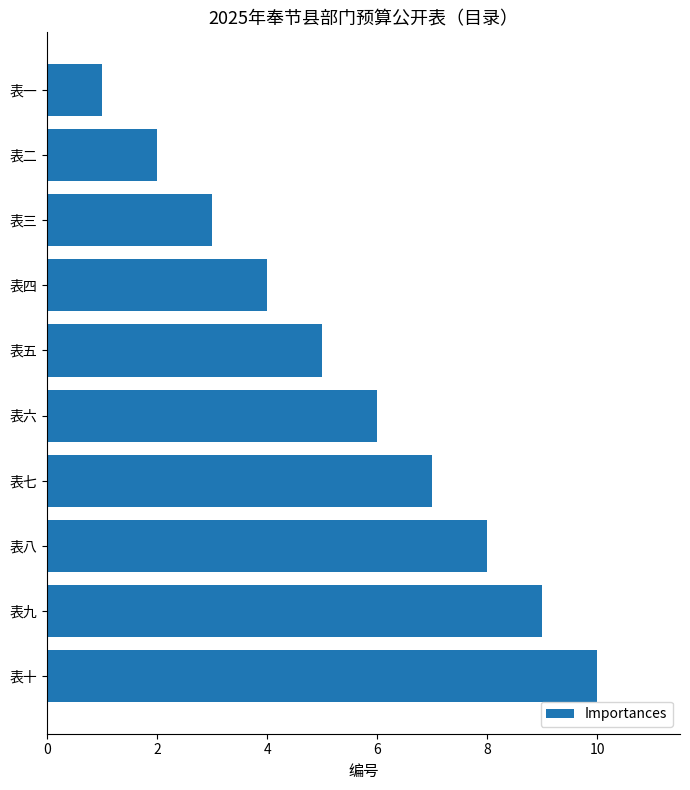

Is it true that the value at 表一 is 1?

True